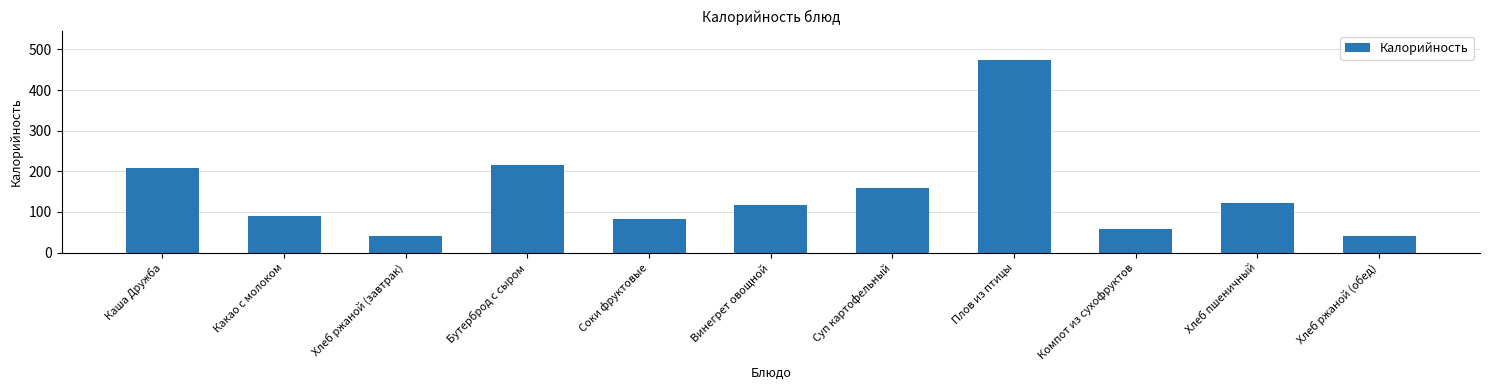

What is the difference between the maximum and minimum values?

434